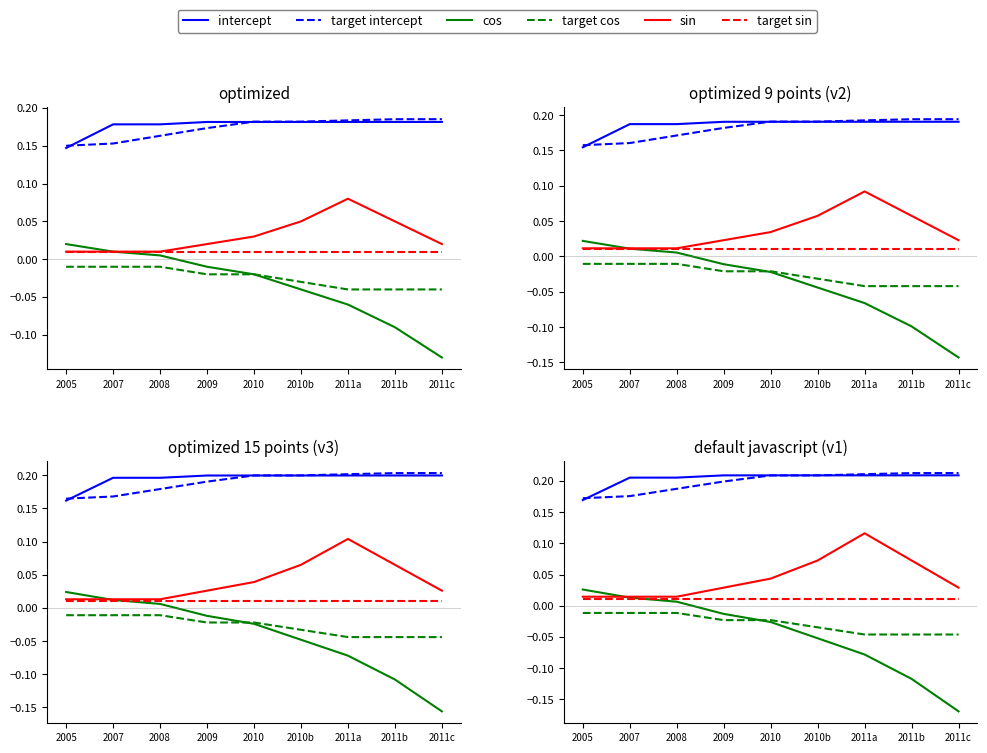

How many data points does each series have?

9